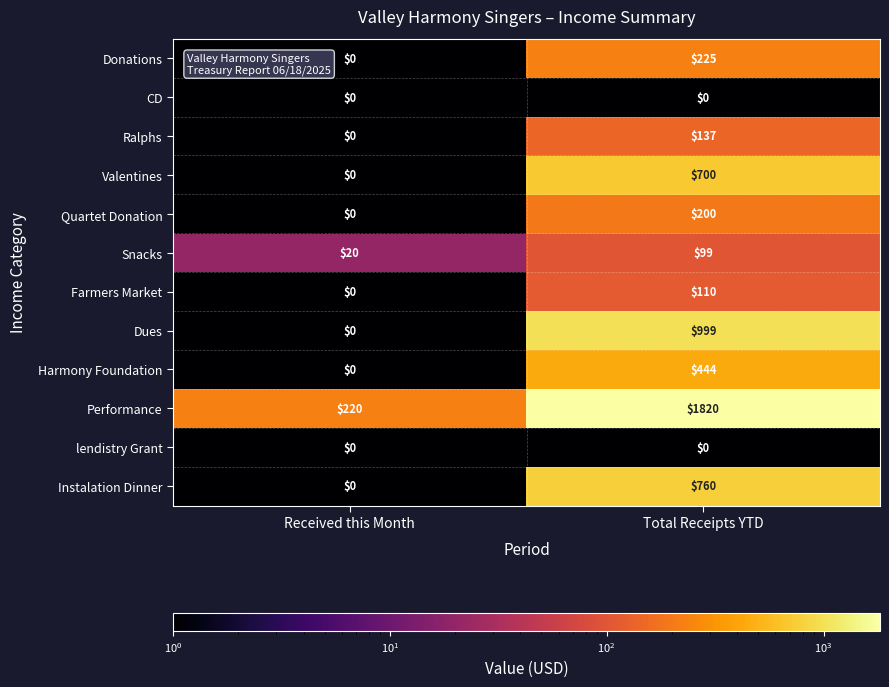

What is the sum of all Farmers Market values?

110